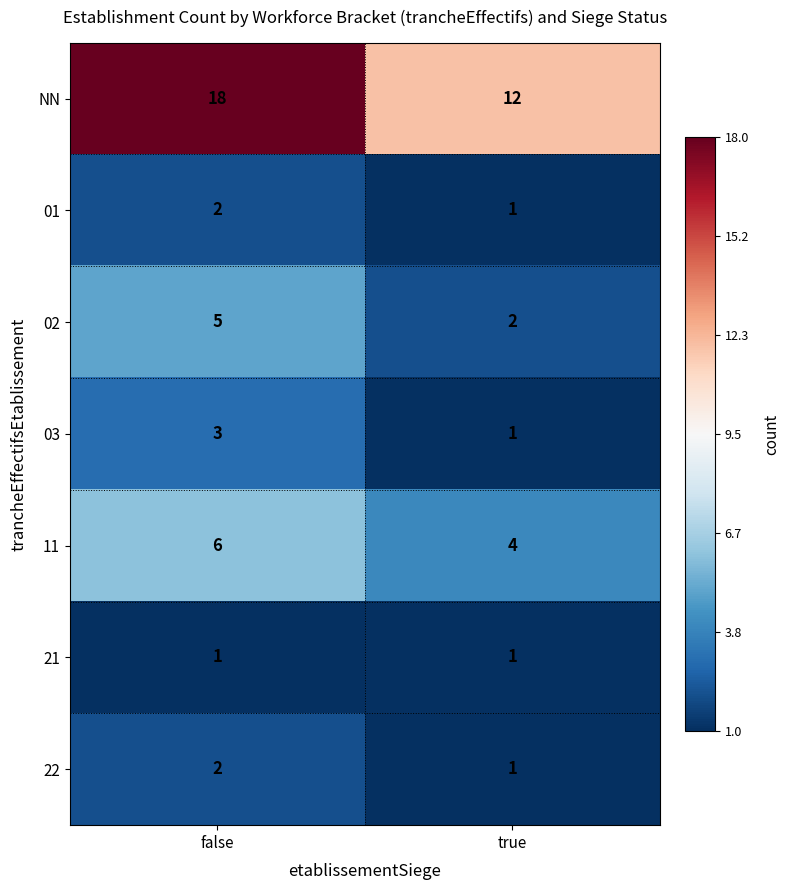

What is the difference between the NN values at true and false?

6